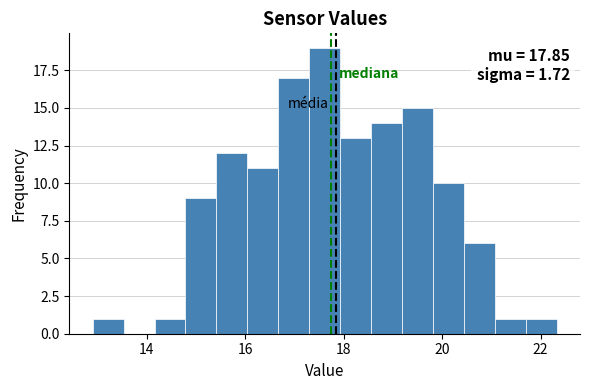

Around what value on the x-axis is the tallest bar? Give the approximate position of its centre, as read against the axis.

17.6